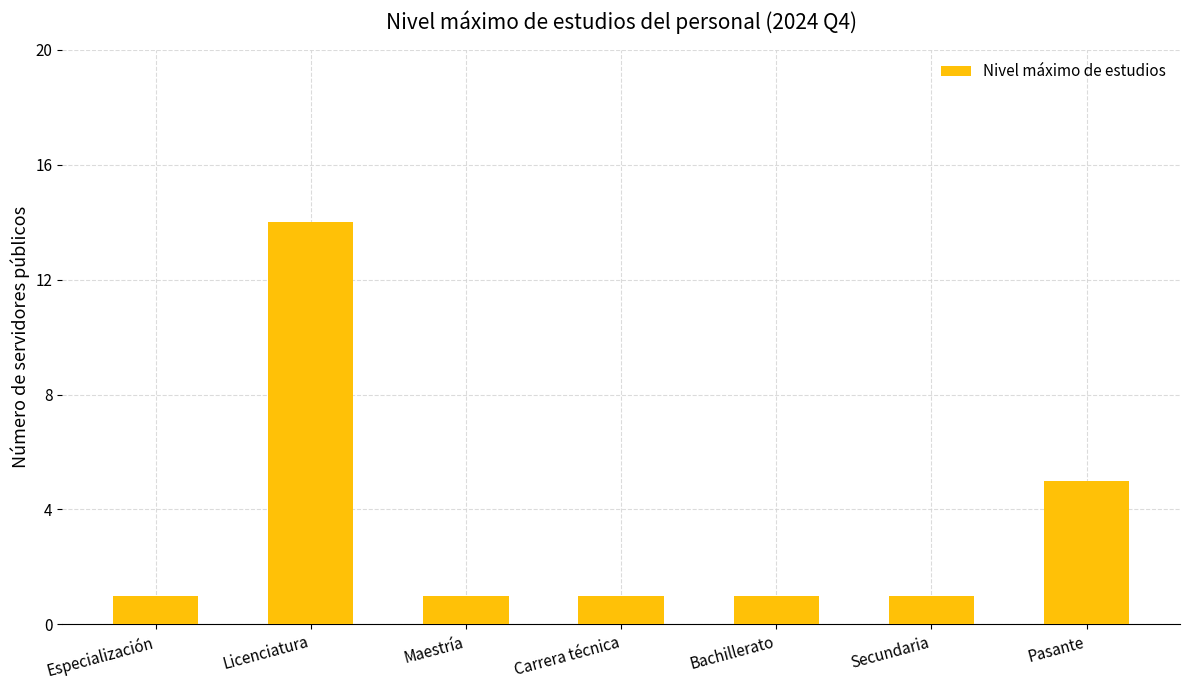

What is the value of the 7th bar from the left?

5